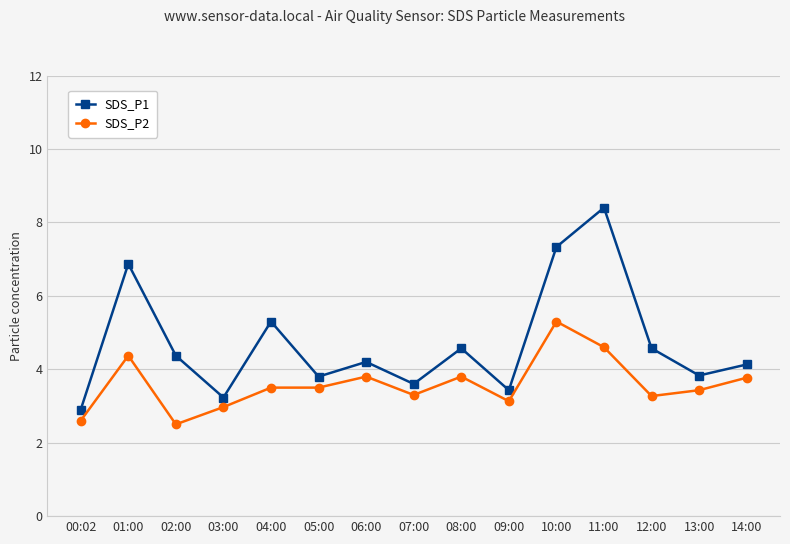

Which series has the largest range (max minus min)?

SDS_P1